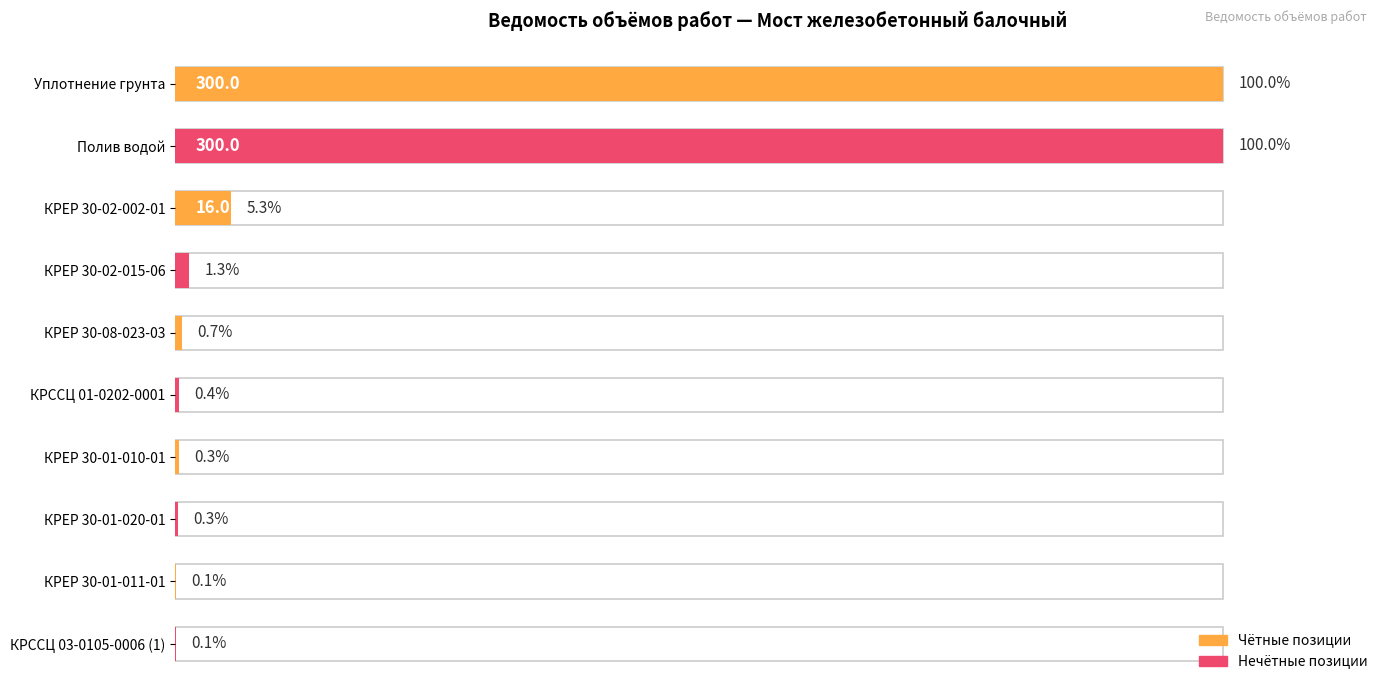

Between КРЕР 30-08-023-03 and Уплотнение грунта, which is larger?

Уплотнение грунта